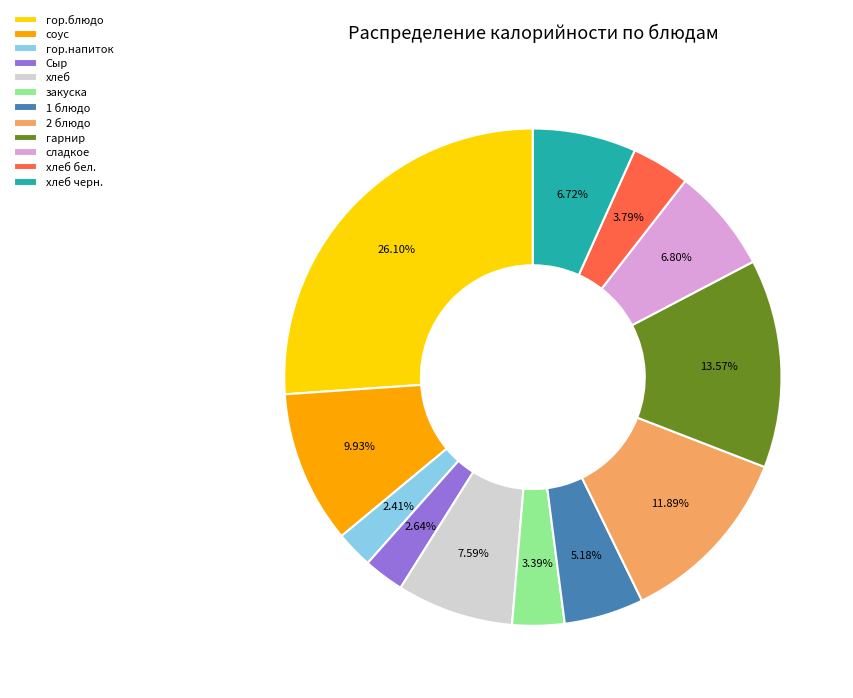

Does any single category account for the majority?

No